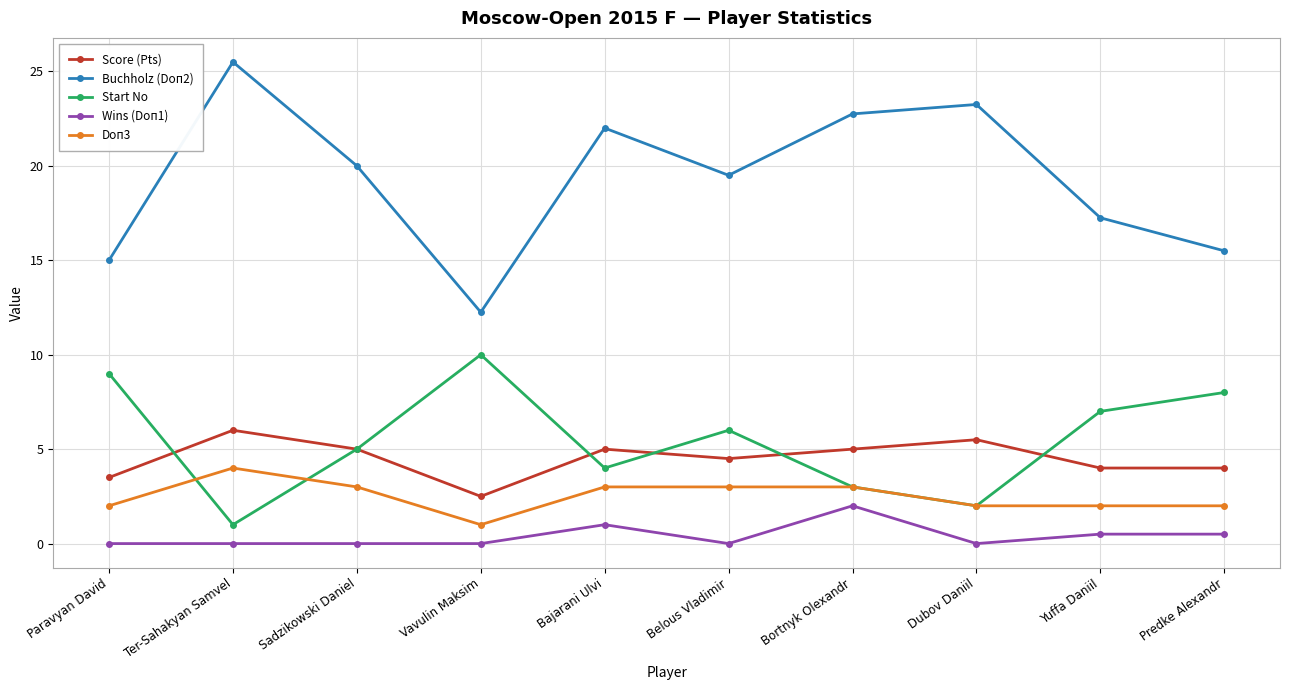

Which category has the highest value in the Doп3 series?

Ter-Sahakyan Samvel